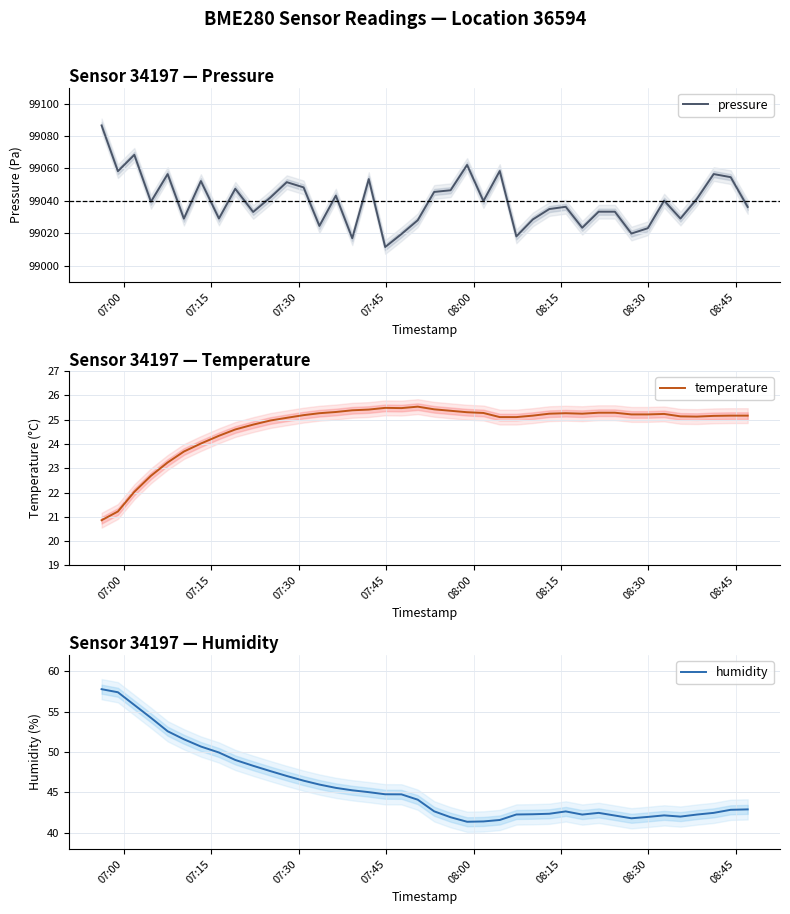

What is the value of the humidity point at the 6th from the left?

51.6